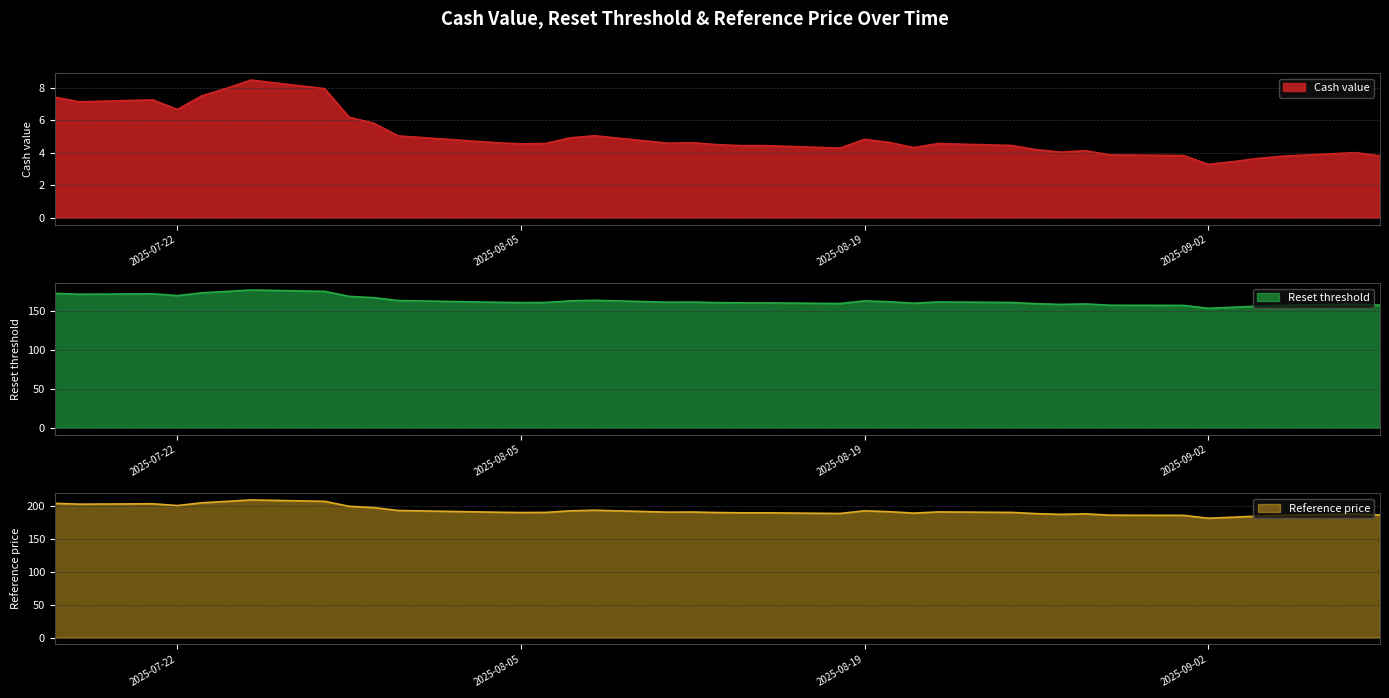

What is the smallest value displayed?

3.3